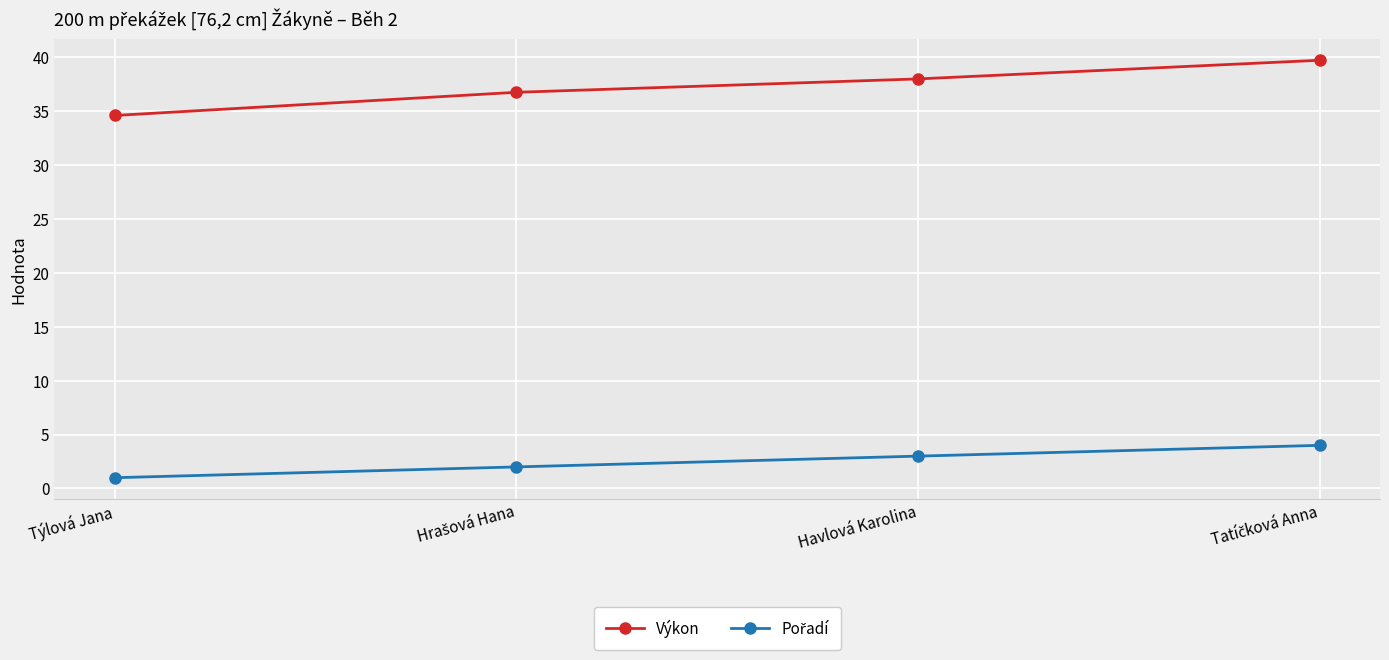

Which series changed the most between Týlová Jana and Havlová Karolina?

Výkon